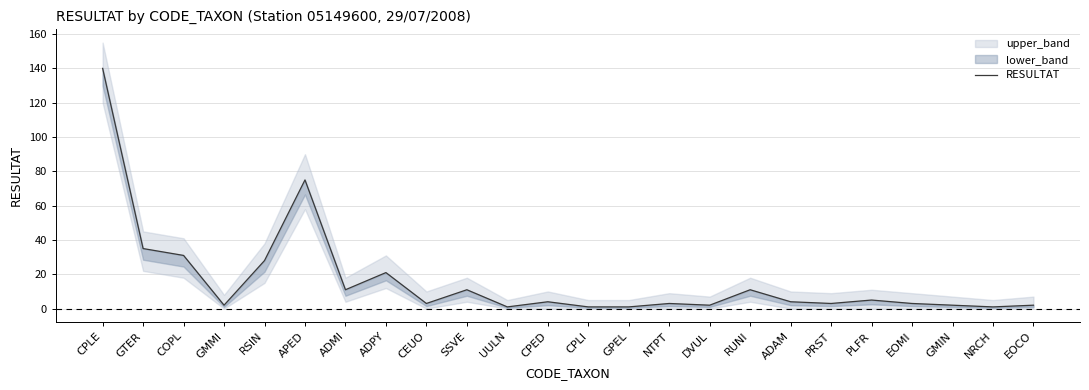

What is the average value?

17